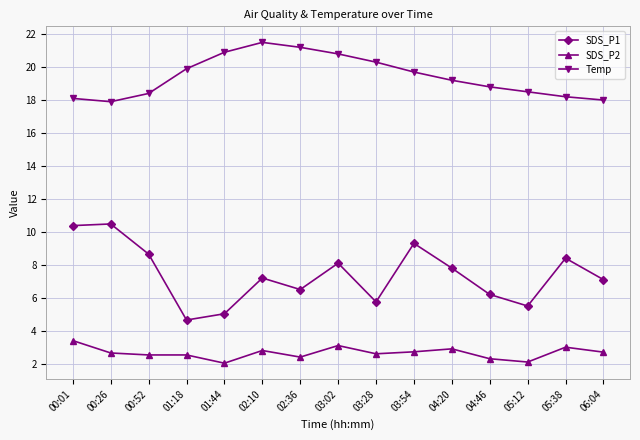

List the series in order of their peak value, lowest first.

SDS_P2, SDS_P1, Temp